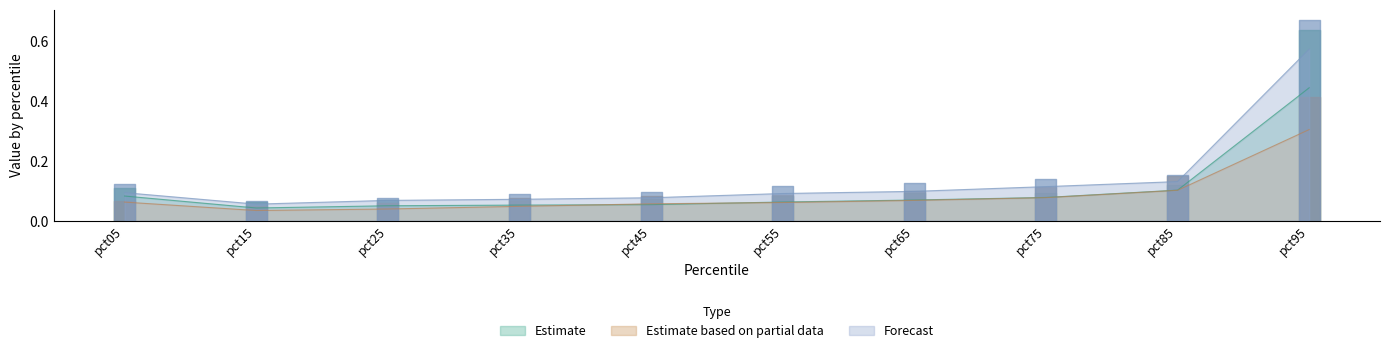

At which label is Mar closest to 0?

pct15